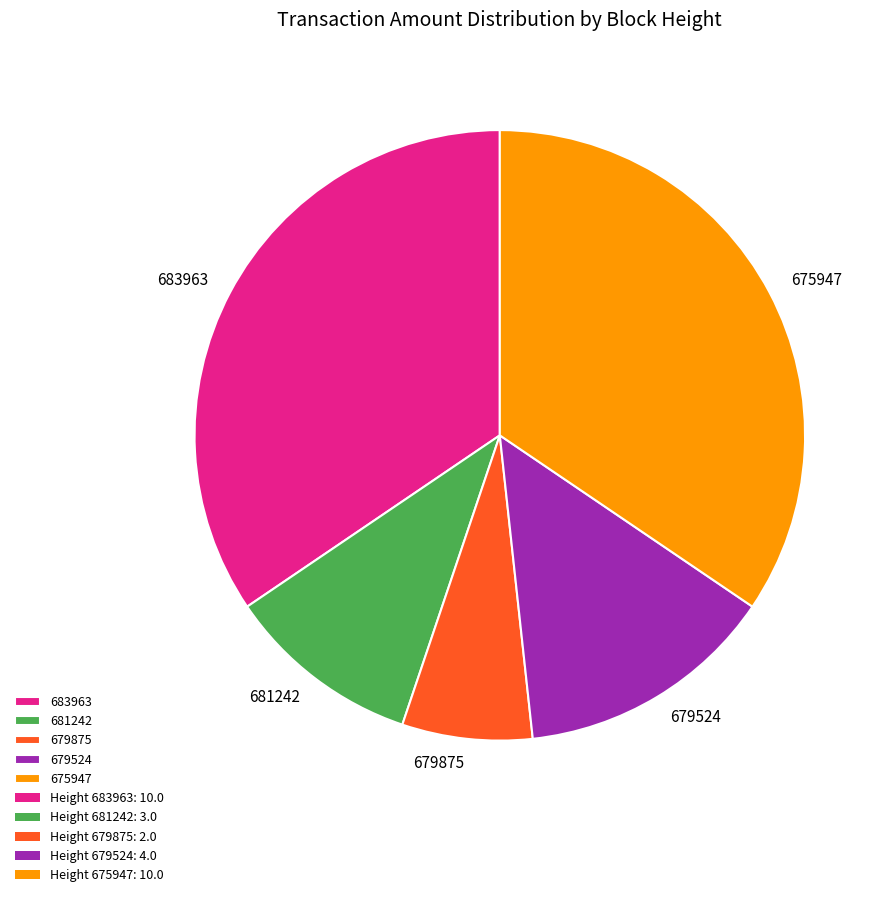

Is the sum of 679875 and 675947 greater than half?

No